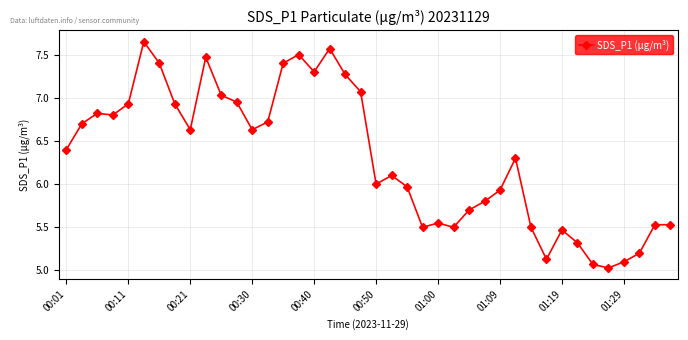

What is the average value?

6.3